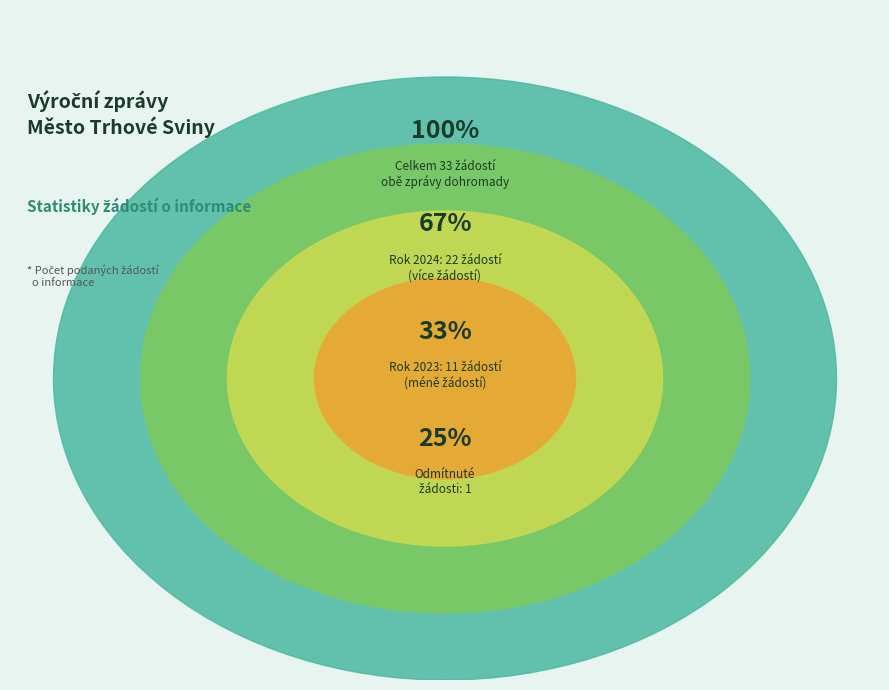

What is the largest slice in the pie chart?

2024 (ID 103402)